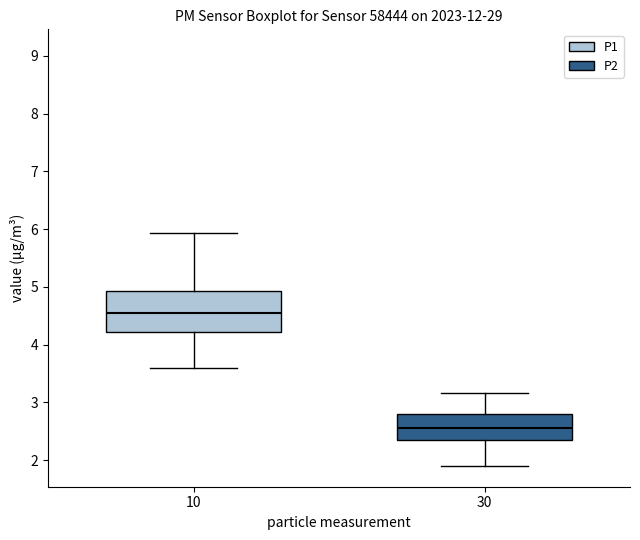

Which box is the tallest, from its lower edge to its upper edge?

10